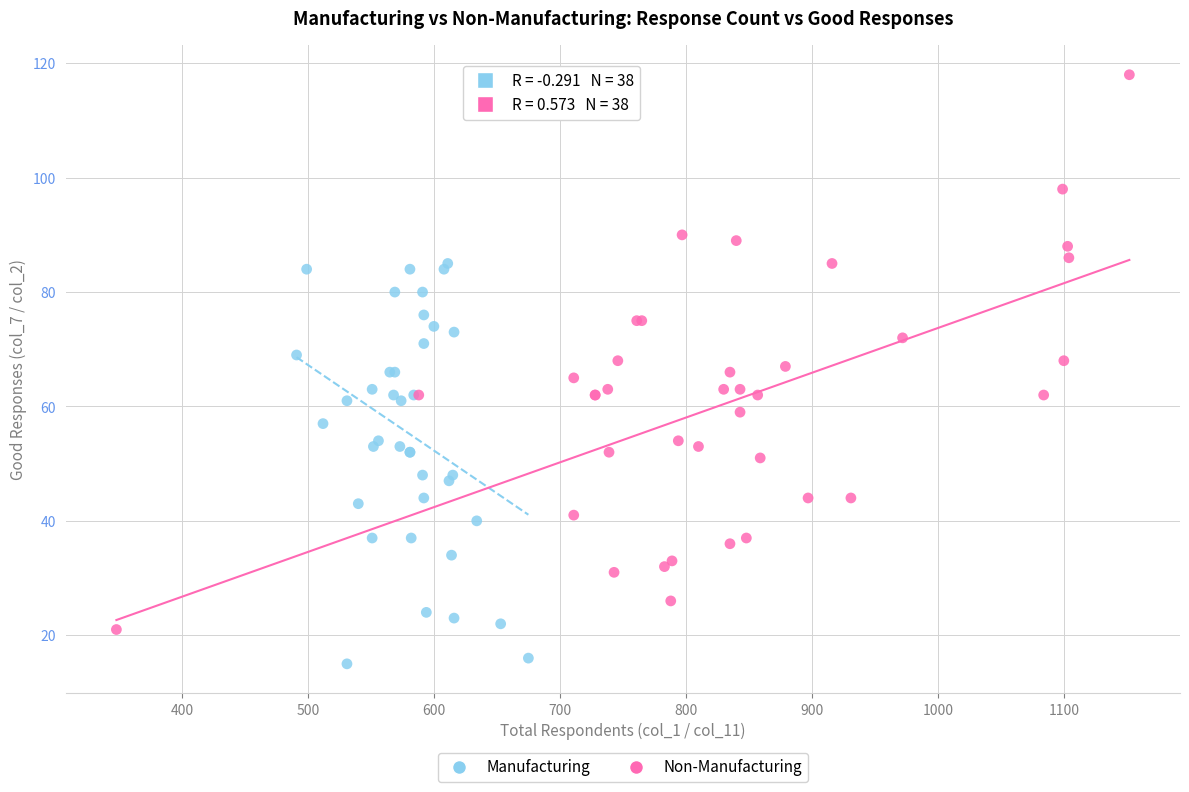

What are all the series names shown in the legend?

Manufacturing, Non-Manufacturing